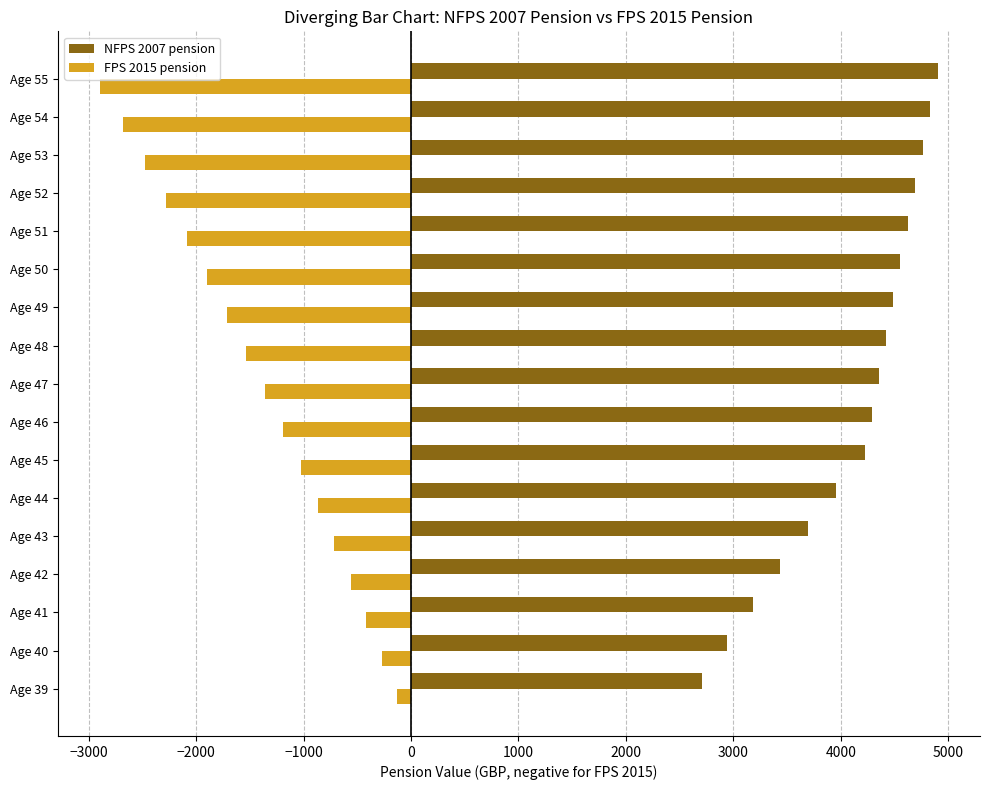

Which series has the largest range (max minus min)?

FPS 2015 pension